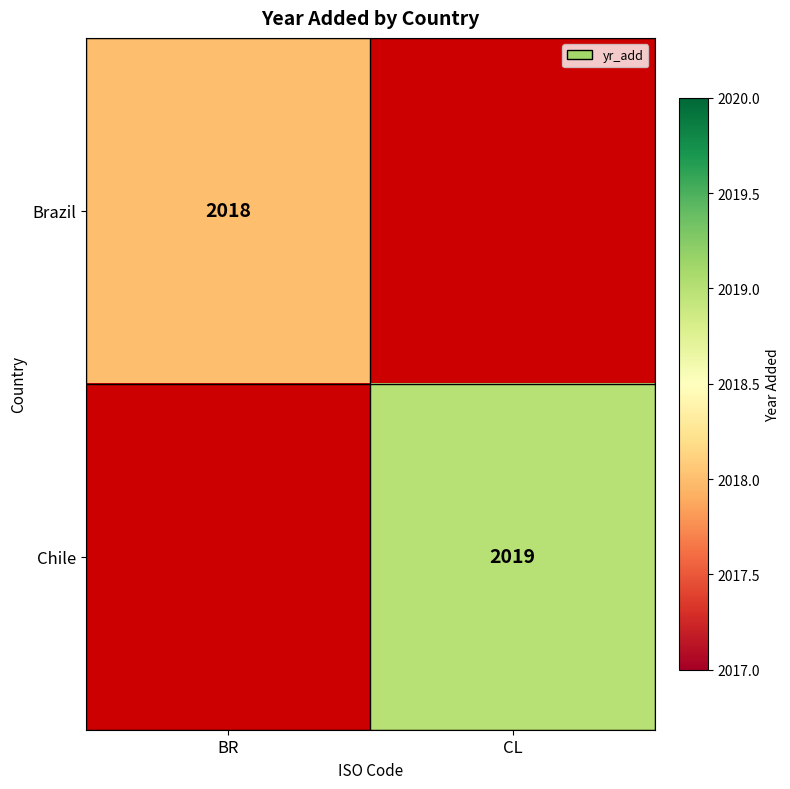

What is the maximum value shown in the chart?

2019.0